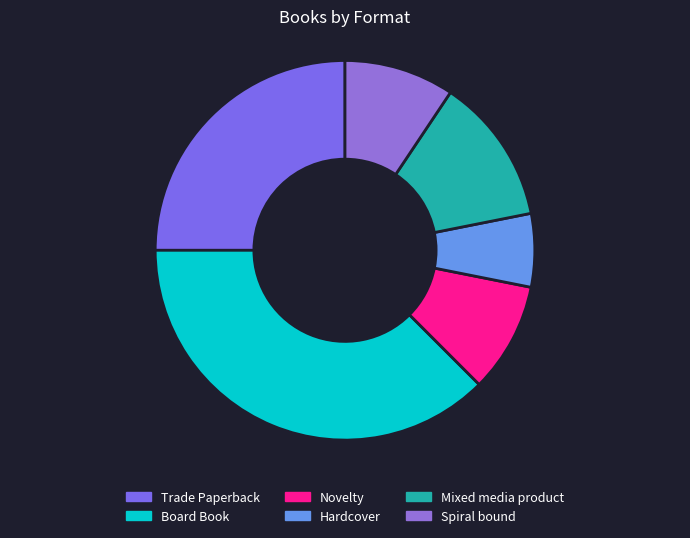

How many segments does this pie chart have?

6